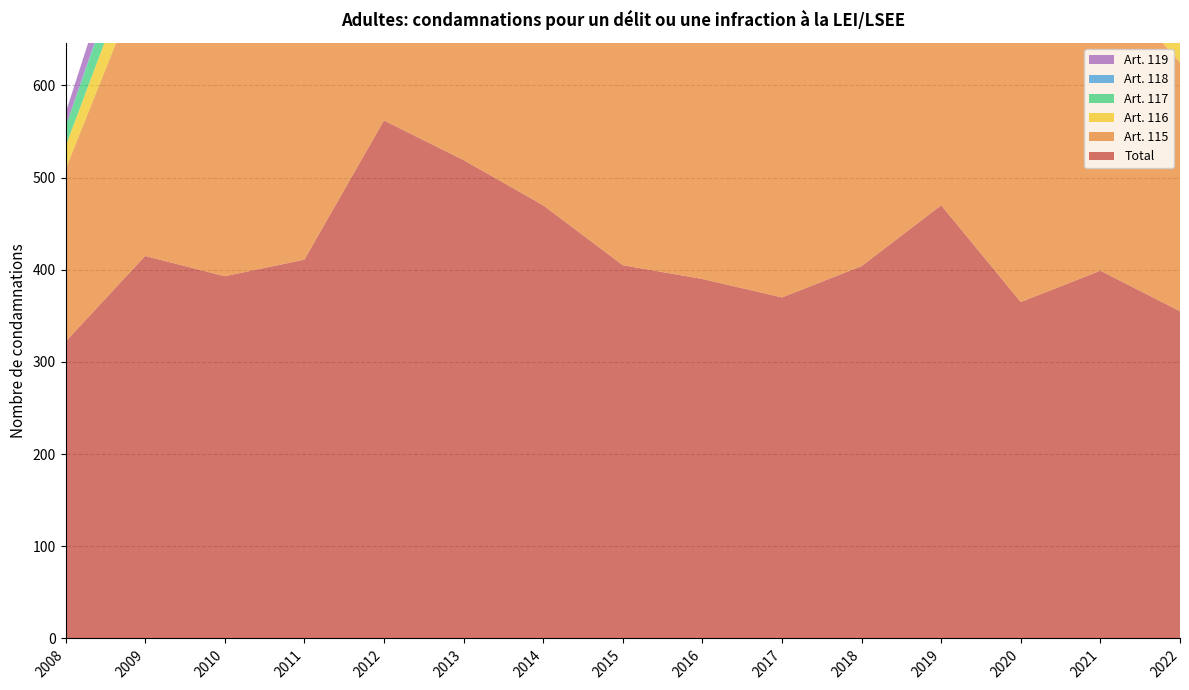

Reading left to right, transcribe all the data shown in this chart.

Total: 2008=322	2009=415	2010=393	2011=411	2012=562	2013=519	2014=470	2015=405	2016=390	2017=370	2018=404	2019=470	2020=365	2021=399	2022=355
Art. 115: 2008=187	2009=310	2010=302	2011=283	2012=287	2013=349	2014=349	2015=344	2016=332	2017=297	2018=317	2019=369	2020=289	2021=323	2022=270
Art. 116: 2008=25	2009=39	2010=27	2011=28	2012=18	2013=13	2014=26	2015=21	2016=13	2017=24	2018=22	2019=36	2020=18	2021=19	2022=22
Art. 117: 2008=21	2009=37	2010=23	2011=25	2012=32	2013=31	2014=31	2015=25	2016=25	2017=28	2018=25	2019=29	2020=23	2021=20	2022=20
Art. 118: 2008=0	2009=5	2010=10	2011=11	2012=16	2013=14	2014=9	2015=11	2016=8	2017=6	2018=3	2019=7	2020=4	2021=3	2022=3
Art. 119: 2008=15	2009=32	2010=60	2011=86	2012=246	2013=140	2014=83	2015=37	2016=41	2017=42	2018=56	2019=50	2020=48	2021=52	2022=58